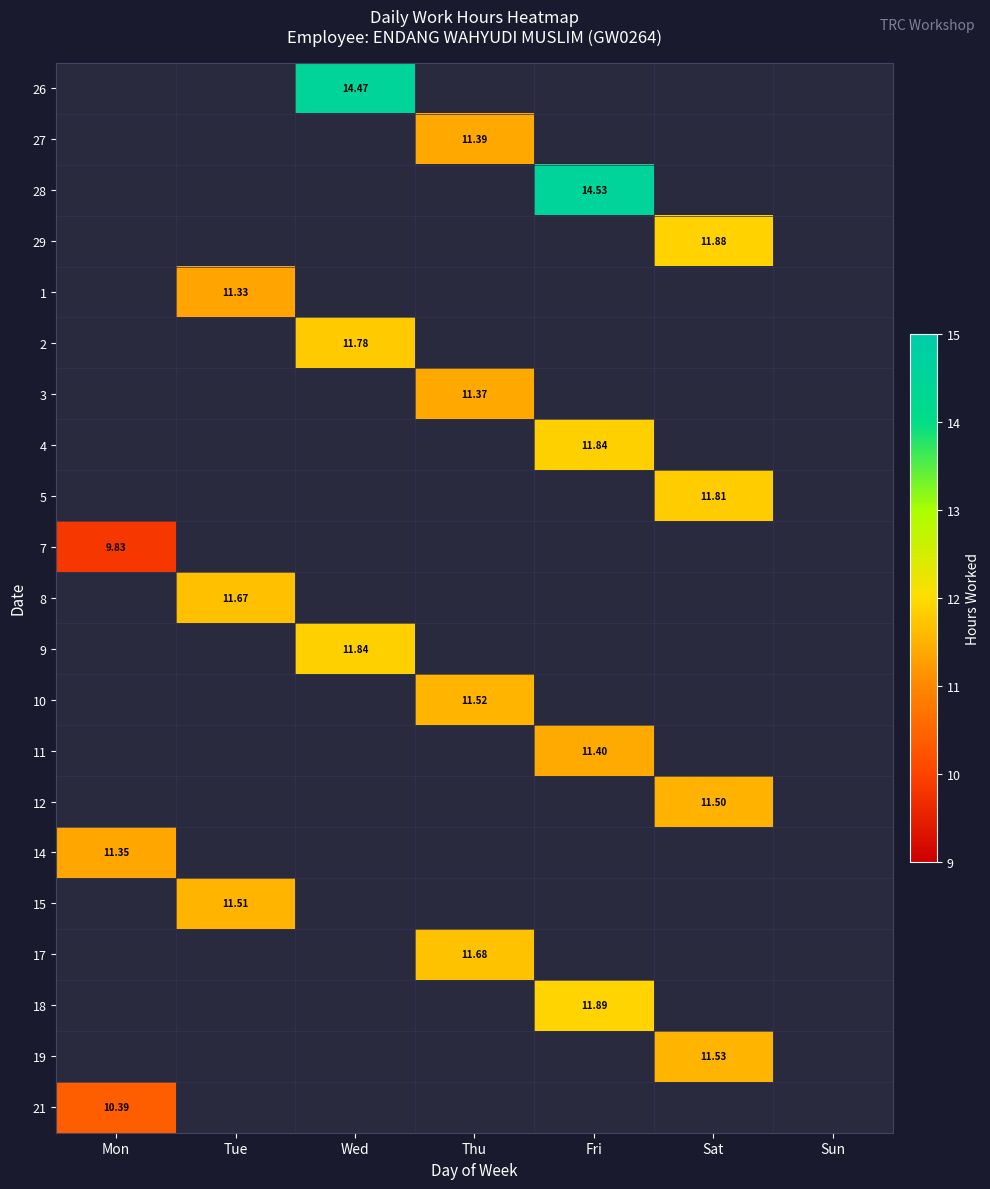

What is the maximum value shown in the chart?

14.5